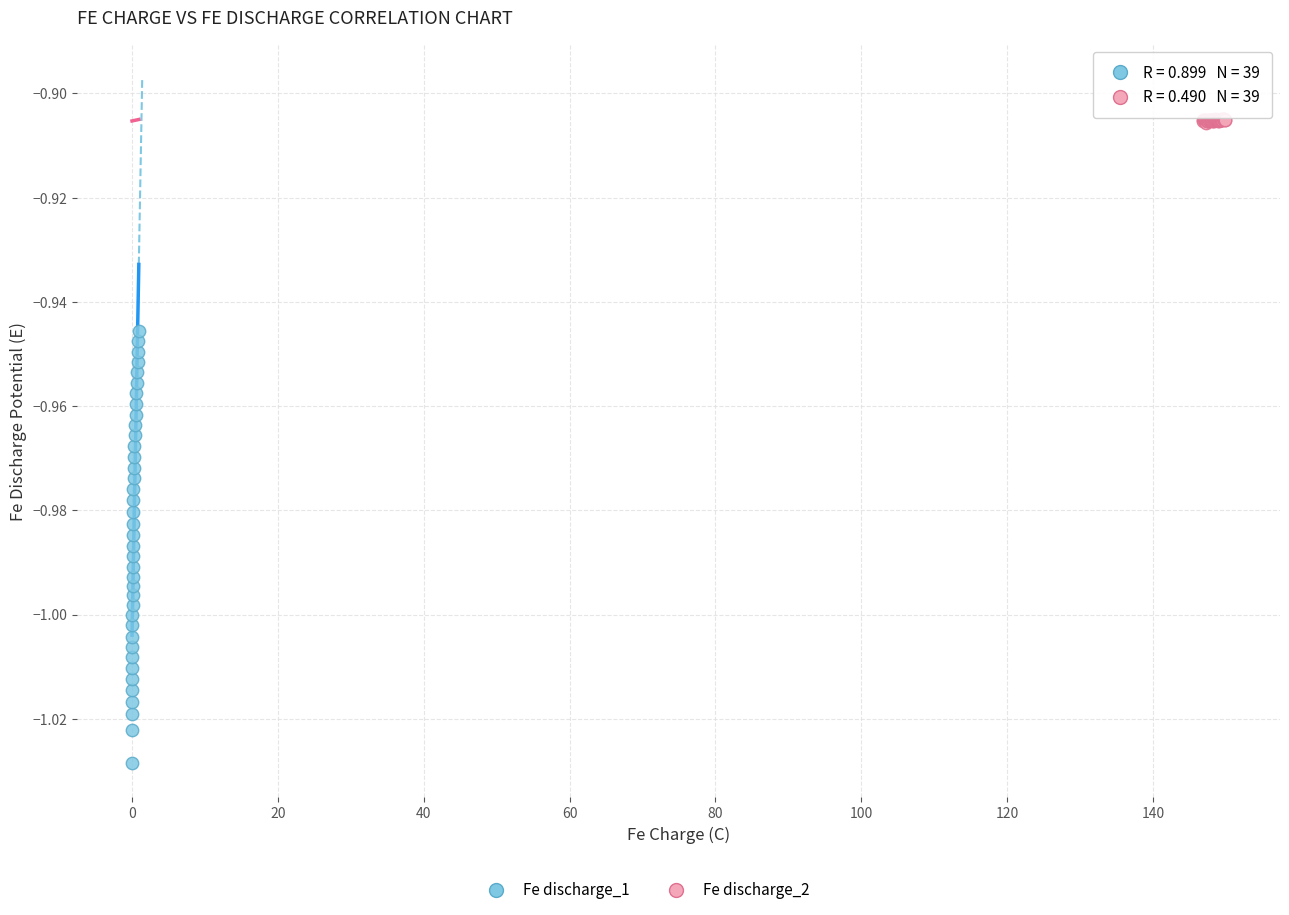

Which series has the widest spread of Y values?

Fe discharge_1